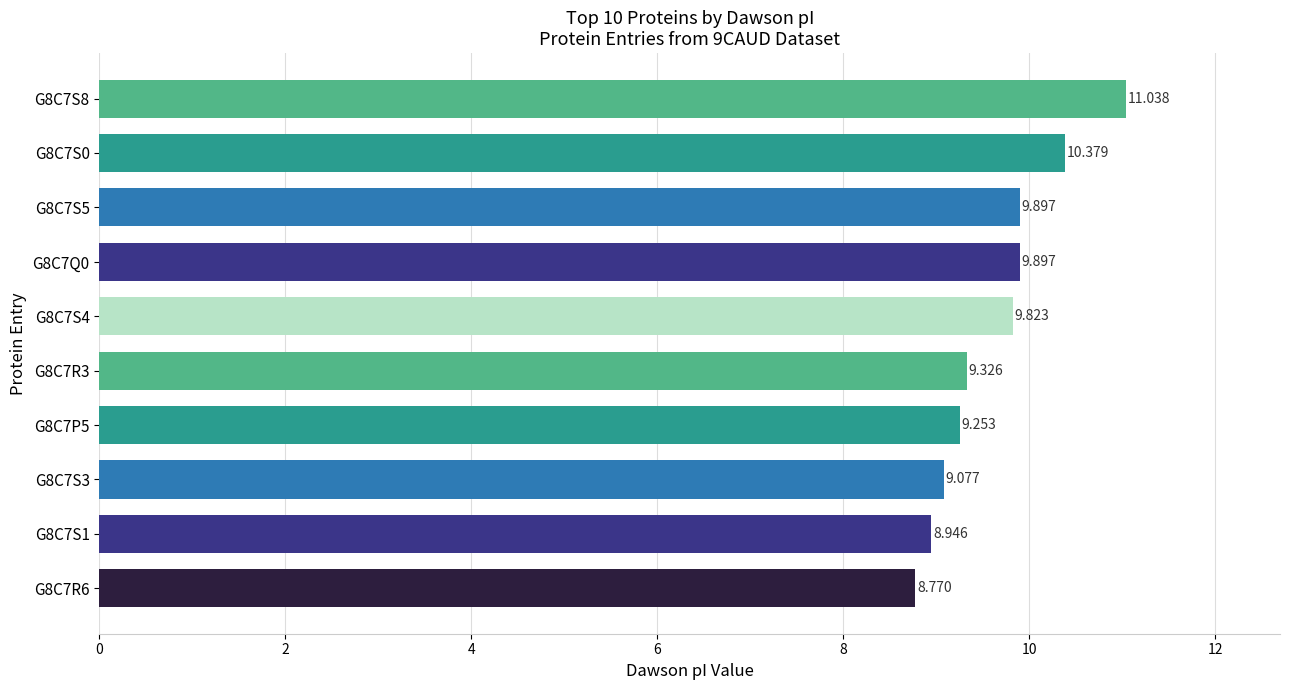

How many distinct data groups are displayed?

1